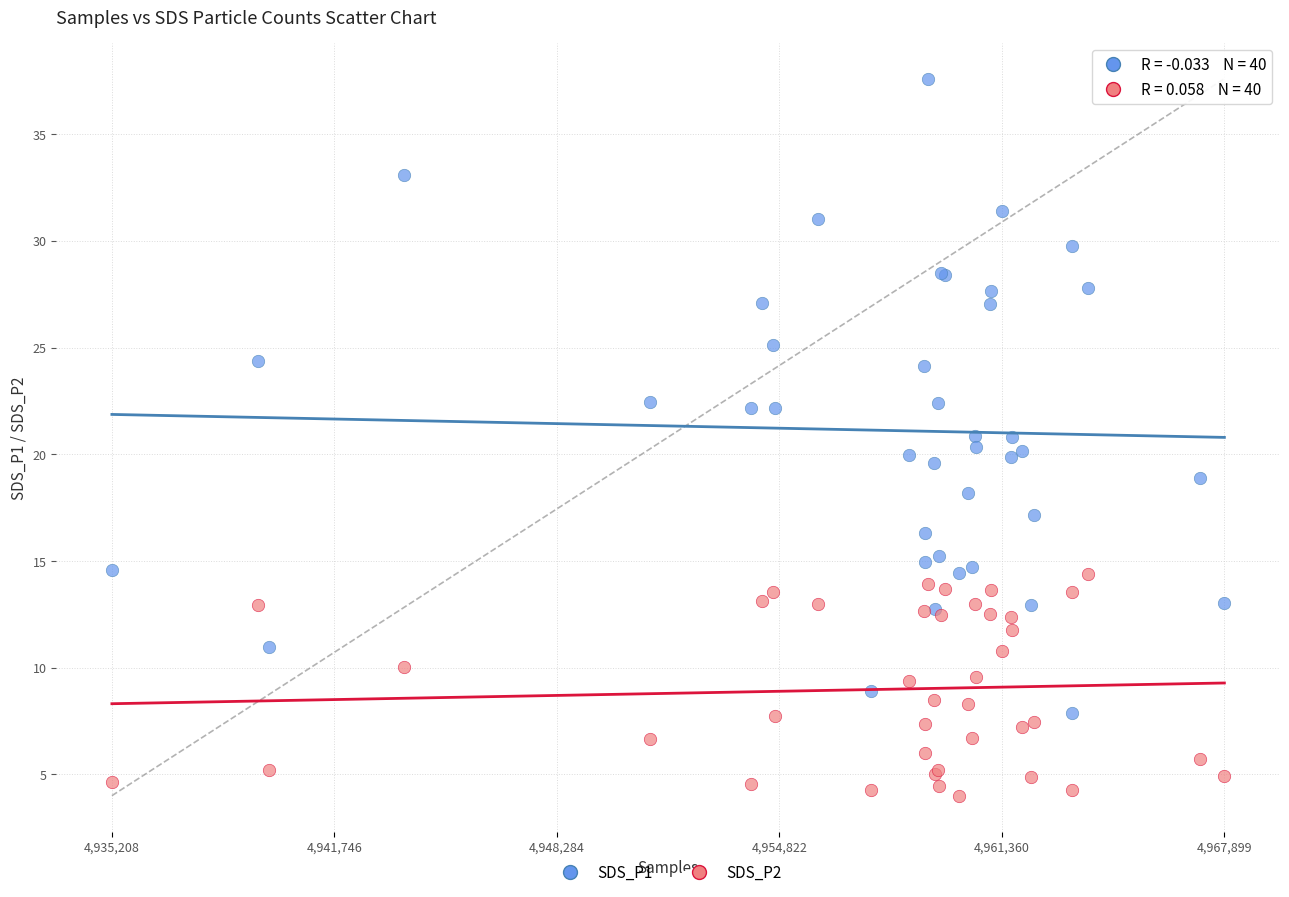

Which series contains the highest Y value?

SDS_P1